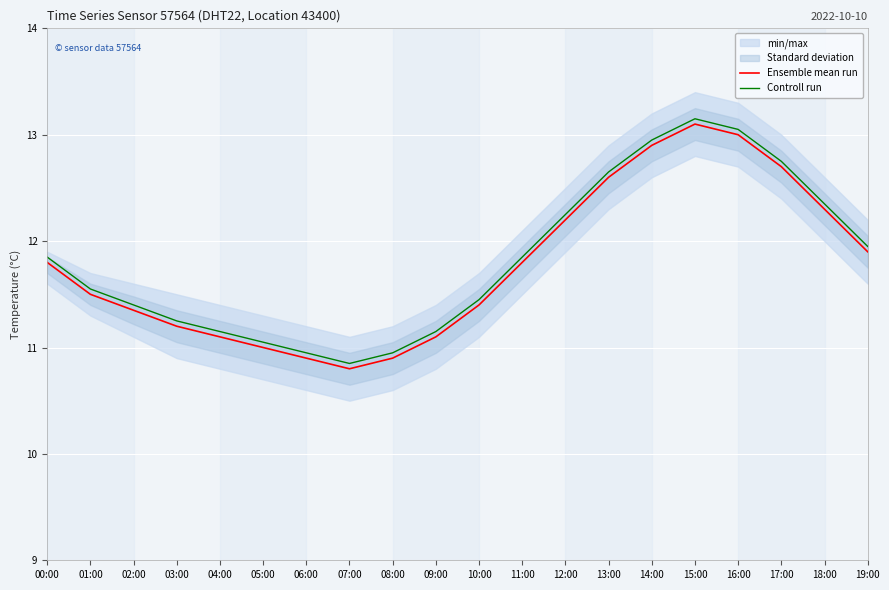

Is the value of Controll run at 04:00 greater than the value of Ensemble mean run at 07:00?

Yes